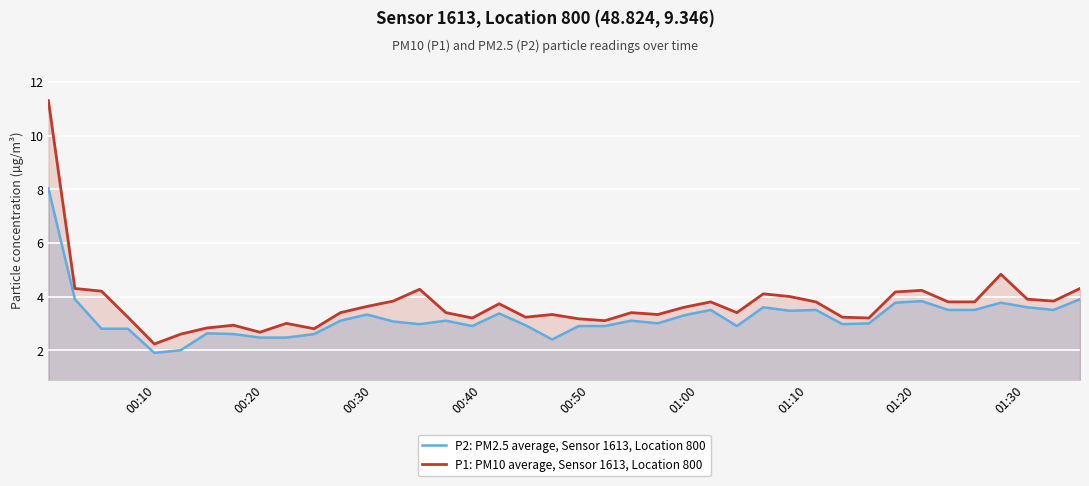

Rank the series by their maximum value, from highest to lowest.

P1: PM10 average, Sensor 1613, Location 800, P2: PM2.5 average, Sensor 1613, Location 800